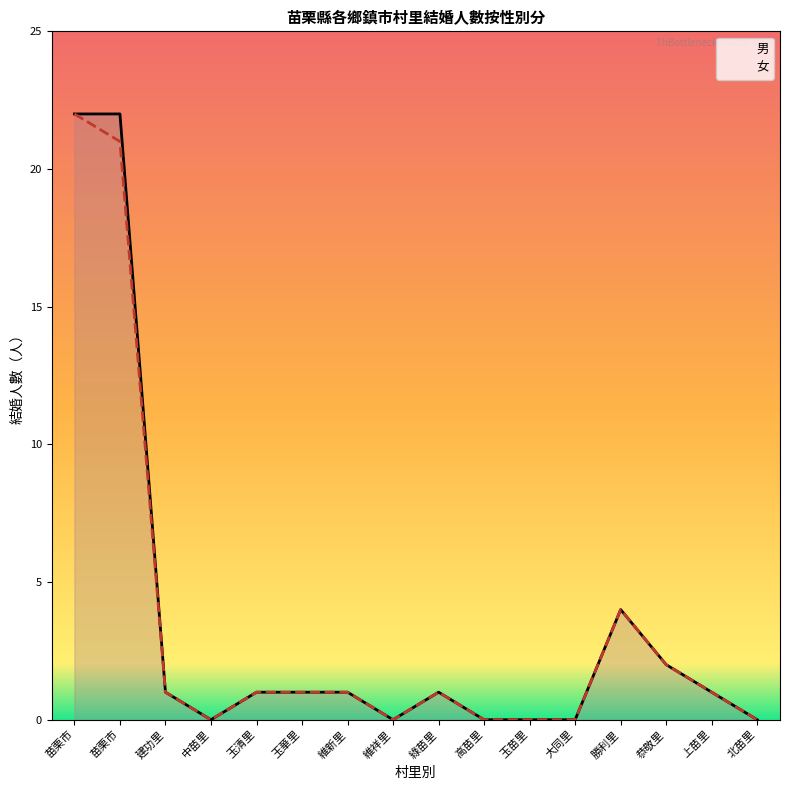

What is the sum of the 女 values at 玉清里 and 維新里?

2